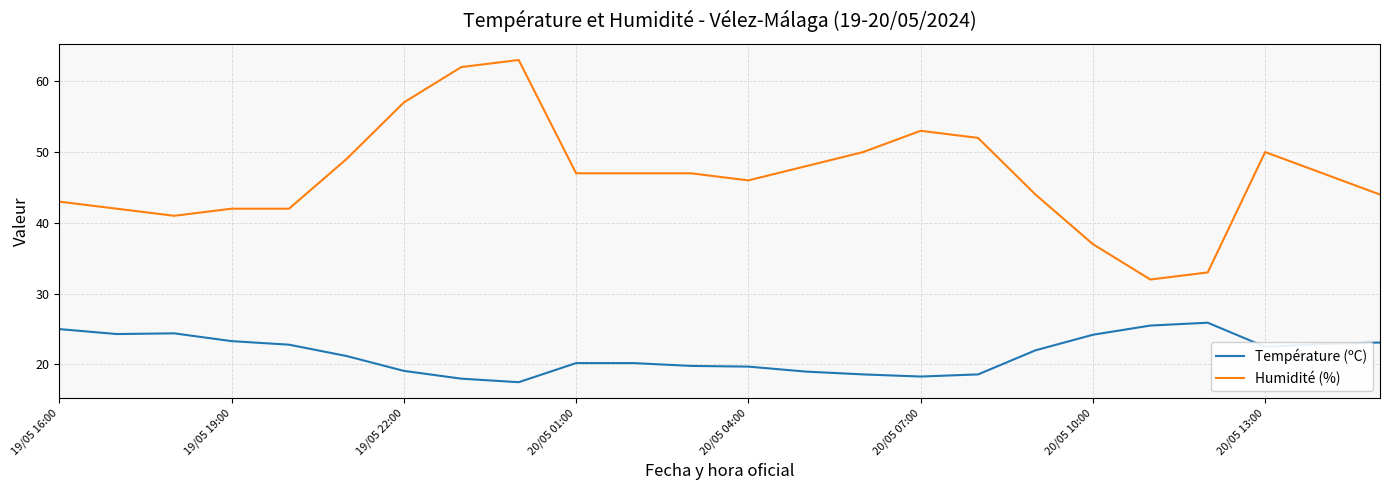

What is the difference between the maximum and minimum values in the Humidité (%) series?

31.0